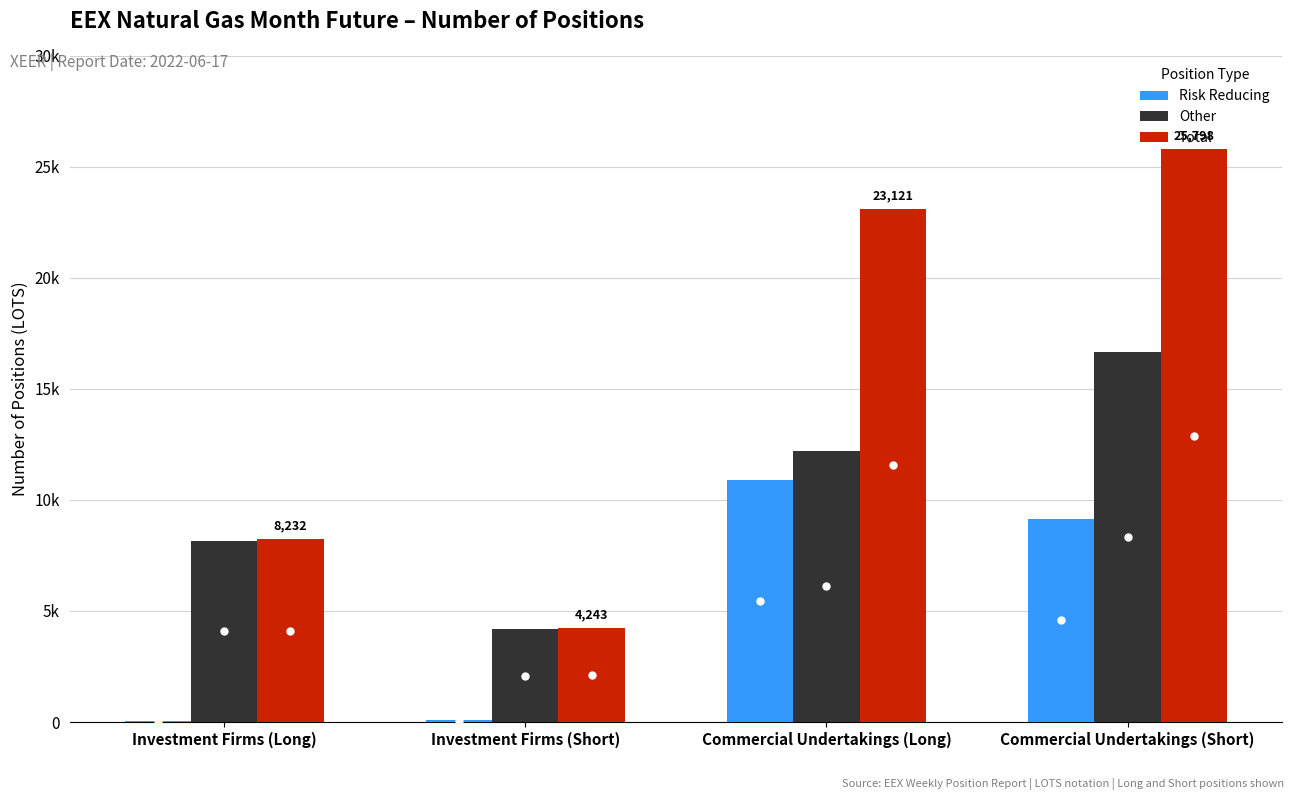

Rank the series by their average value, from highest to lowest.

Total, Other, Risk Reducing